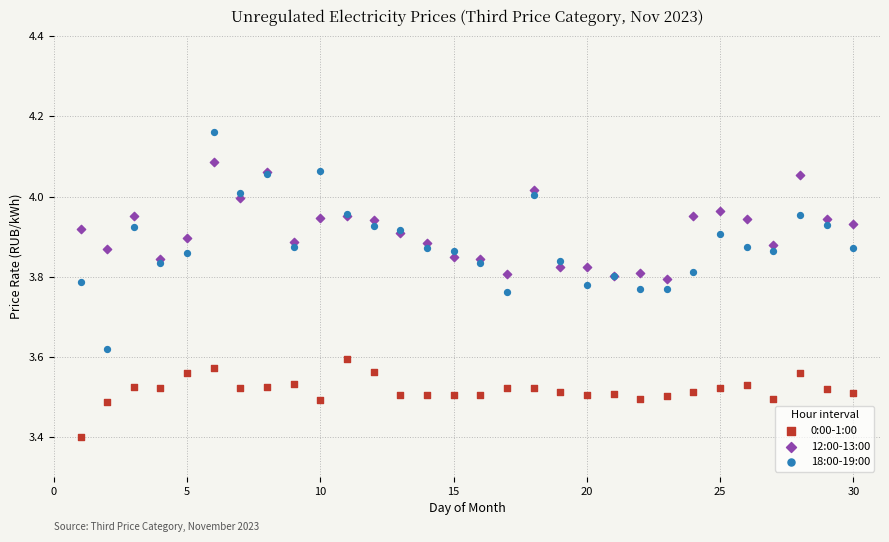

Which series contains the lowest Y value?

0:00-1:00